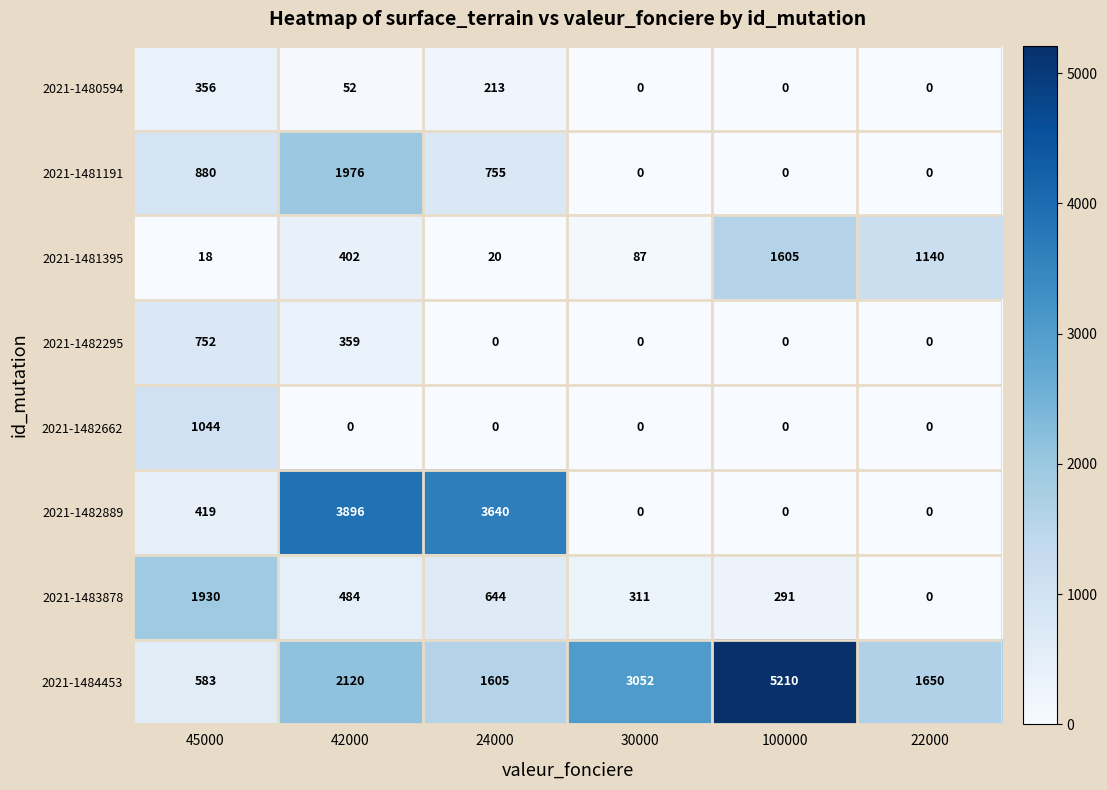

What is the difference between the second highest and minimum values in the 2021-1481395 series?

1122